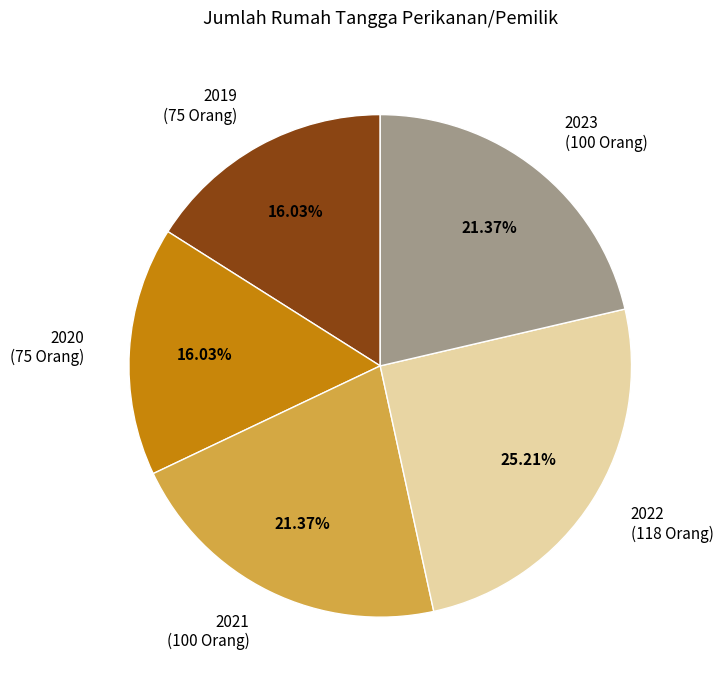

To the nearest percent, what is the average slice percentage?

20%